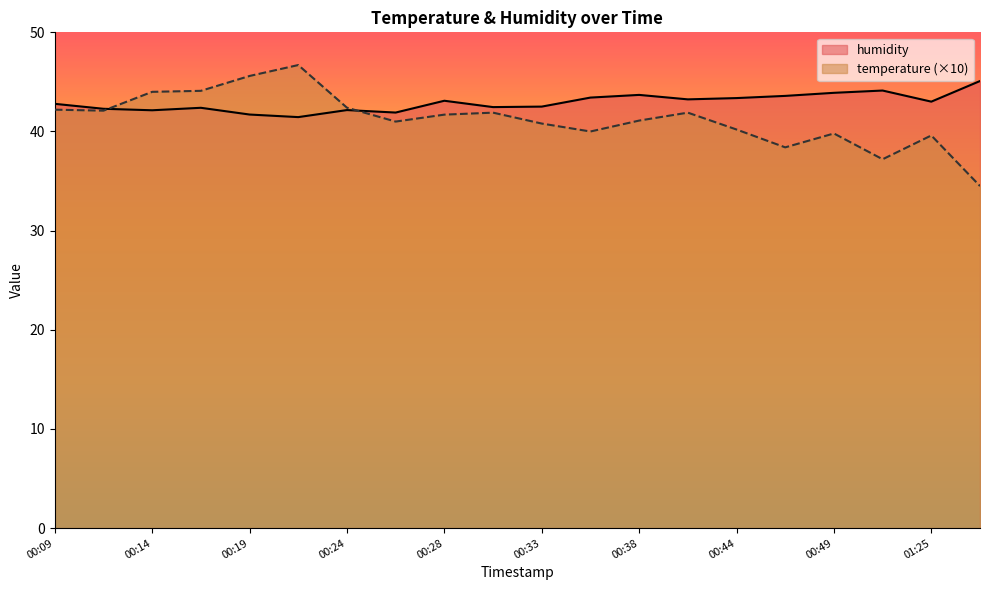

At which category is the sum across all series the highest?

00:21